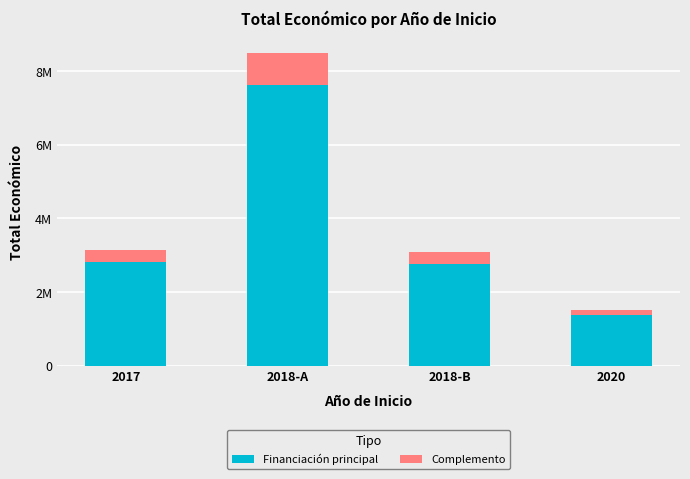

Does the chart contain any negative values?

No